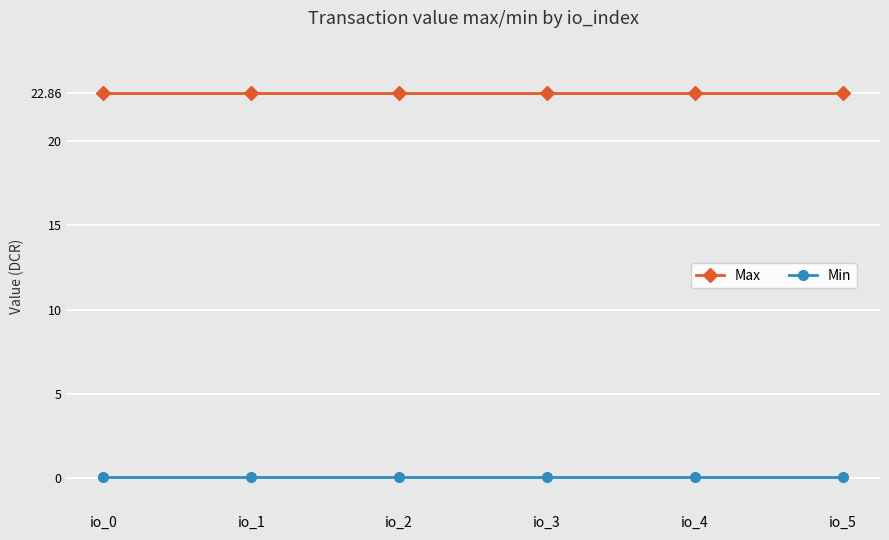

True or false: Max and Min cross at least once.

False